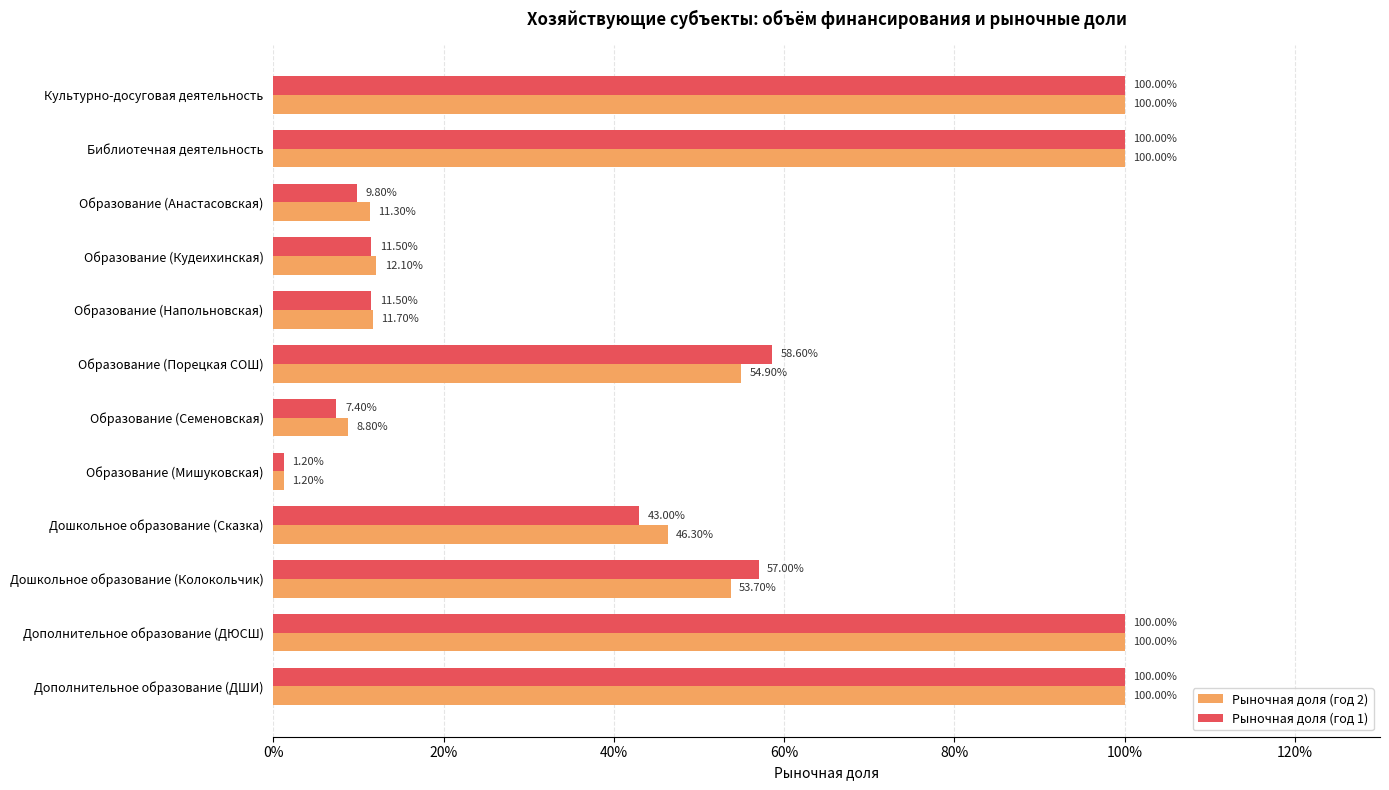

What are all the series names shown in the legend?

Рыночная доля (год 2), Рыночная доля (год 1)